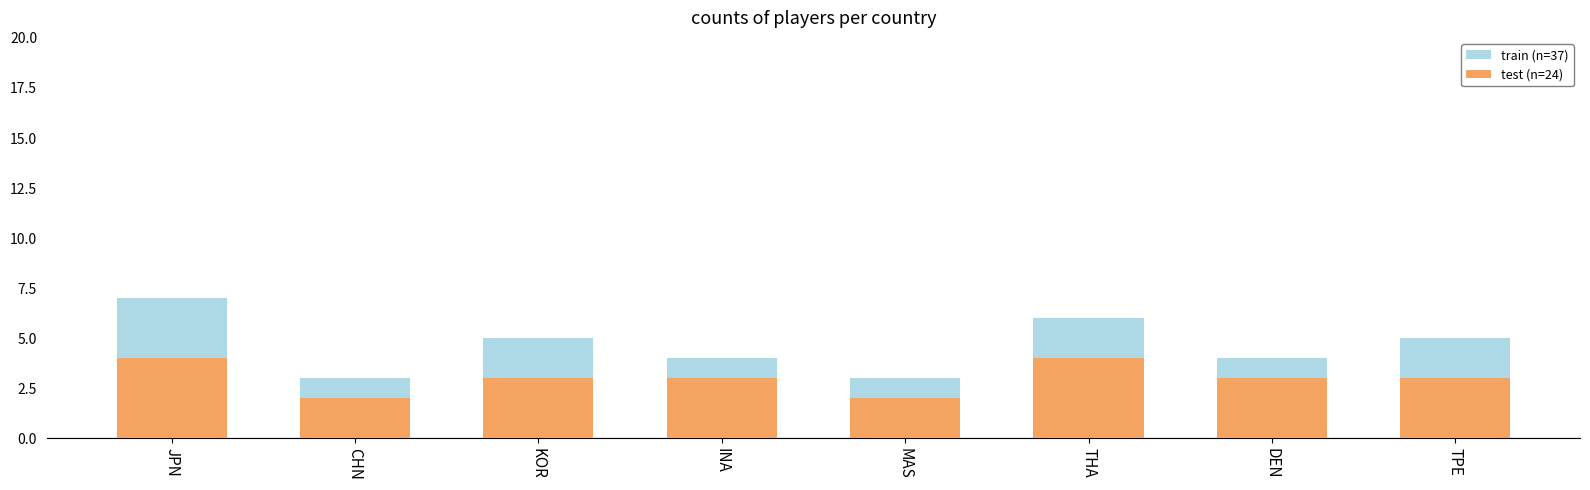

At DEN, list the series in order from smallest to largest.

test (n=24), train (n=37)